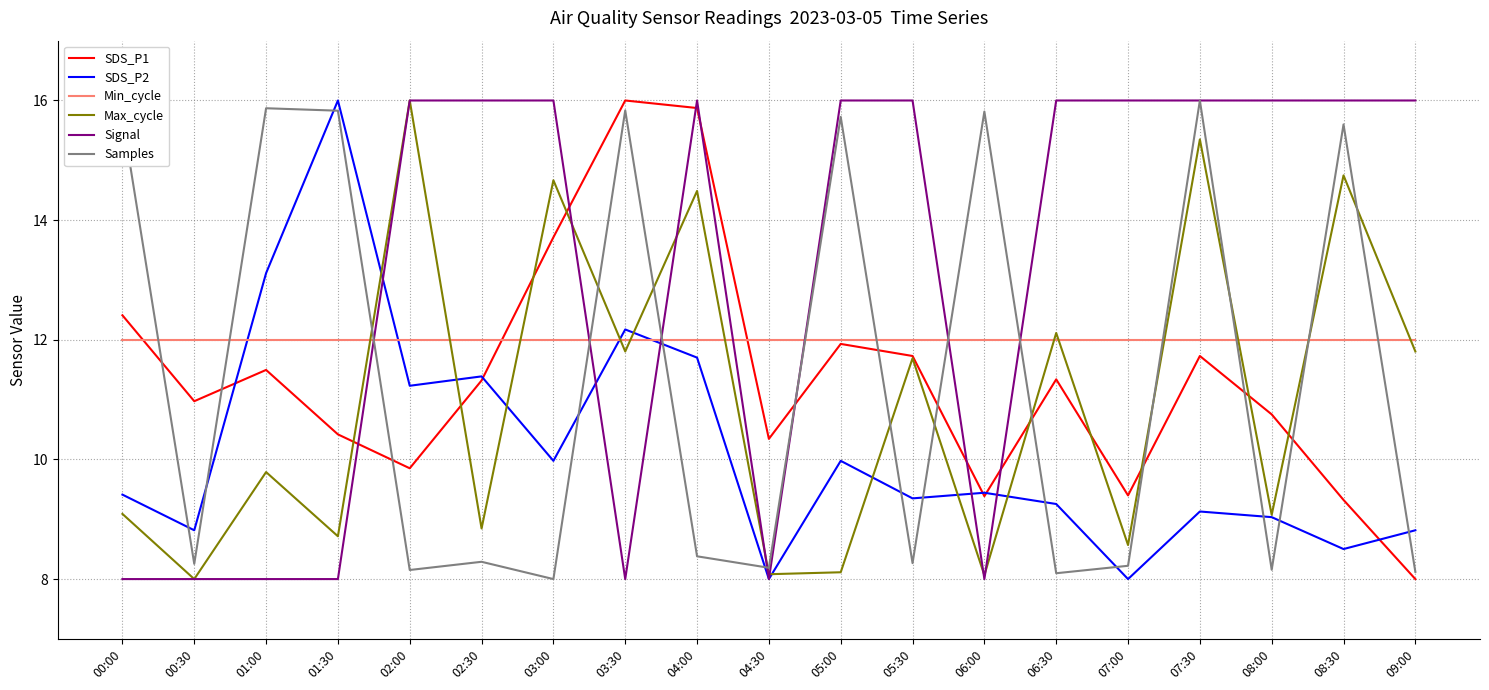

Between 04:30 and 05:00, which series saw the biggest shift?

Signal